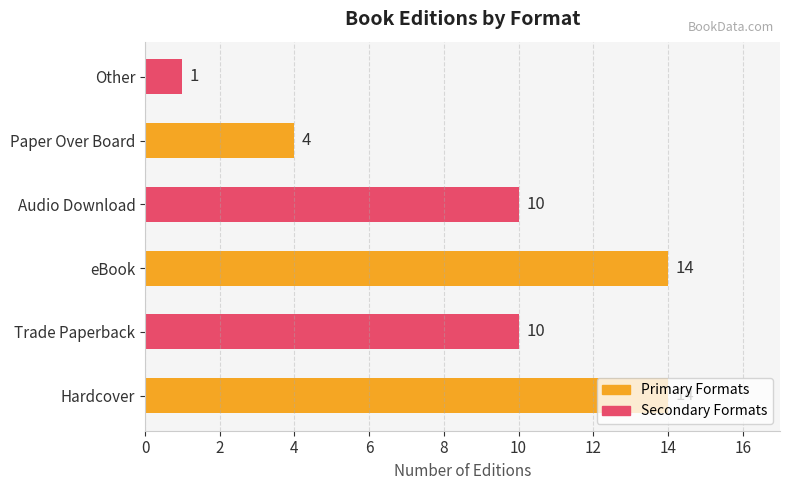

The value at Trade Paperback is 13. True or false?

False